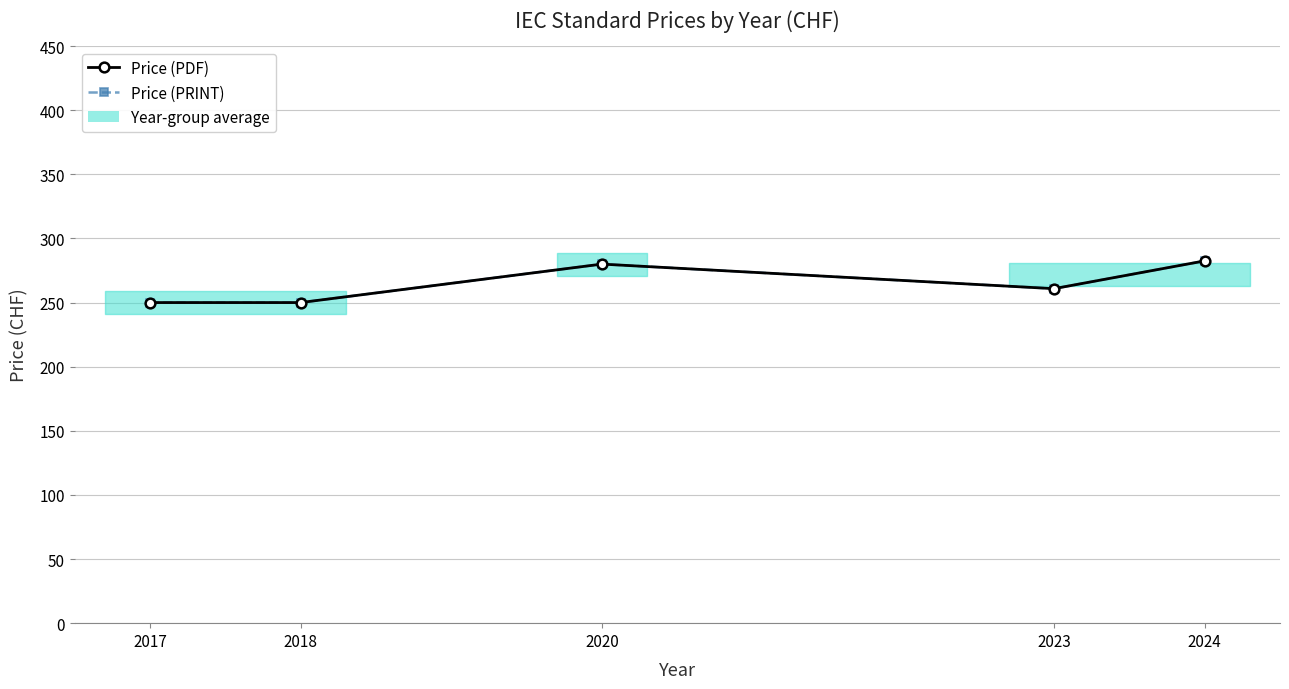

Which label corresponds to the smallest value in the chart?

2017